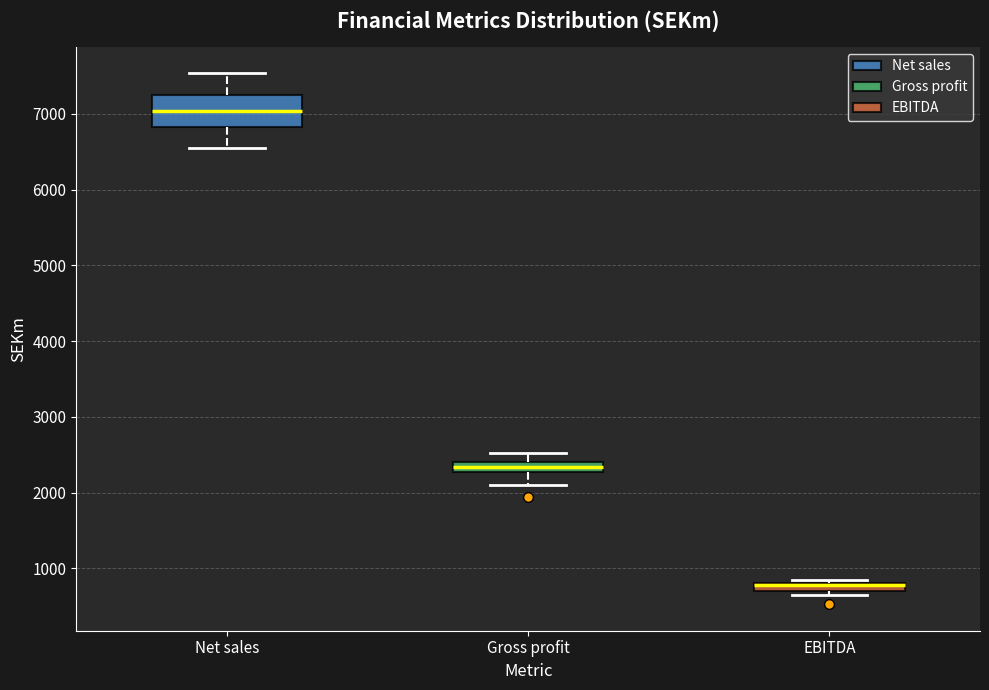

Which box is the tallest, from its lower edge to its upper edge?

Net sales